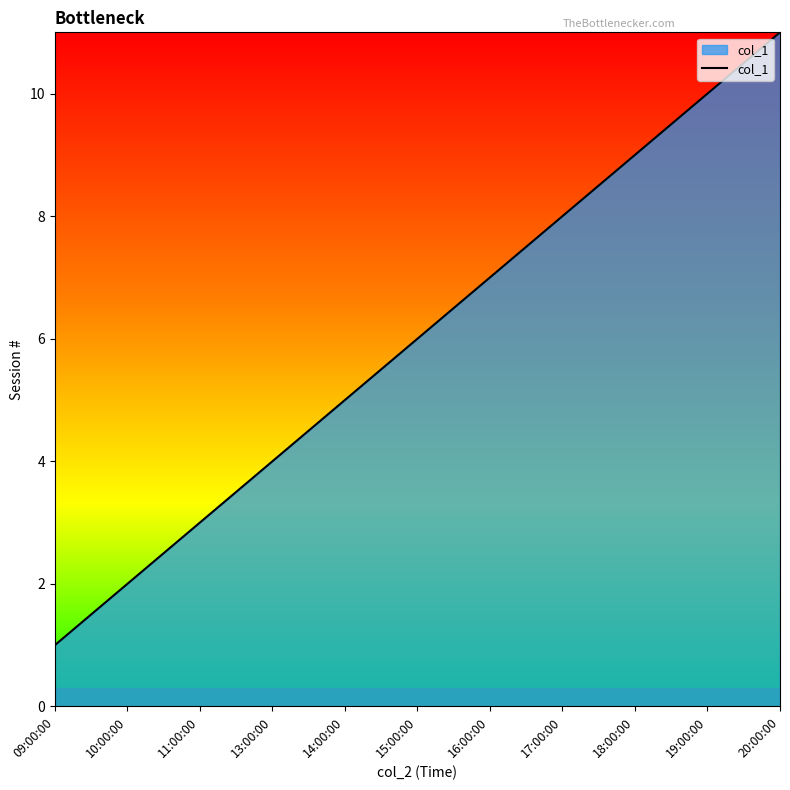

Reading left to right, what are all the values shown in this chart?

1	2	3	4	5	6	7	8	9	10	11